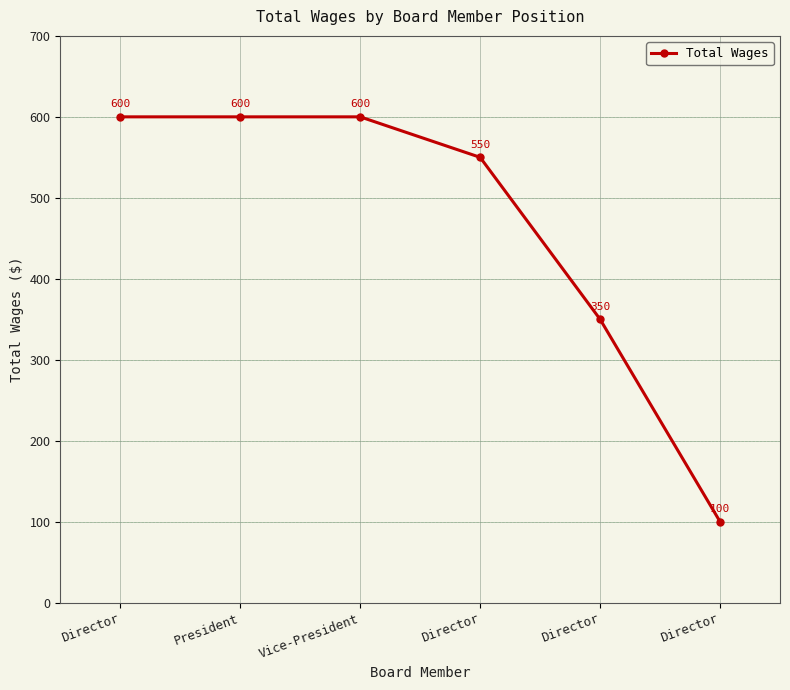

Count the number of categories in the chart.

6